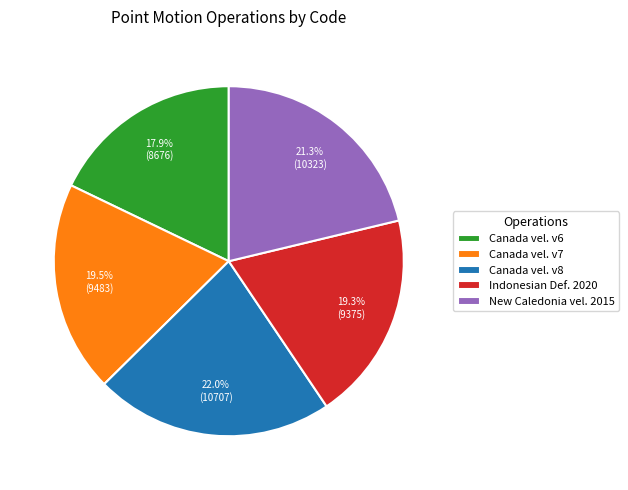

What is the smallest slice in the pie chart?

Canada vel. v6